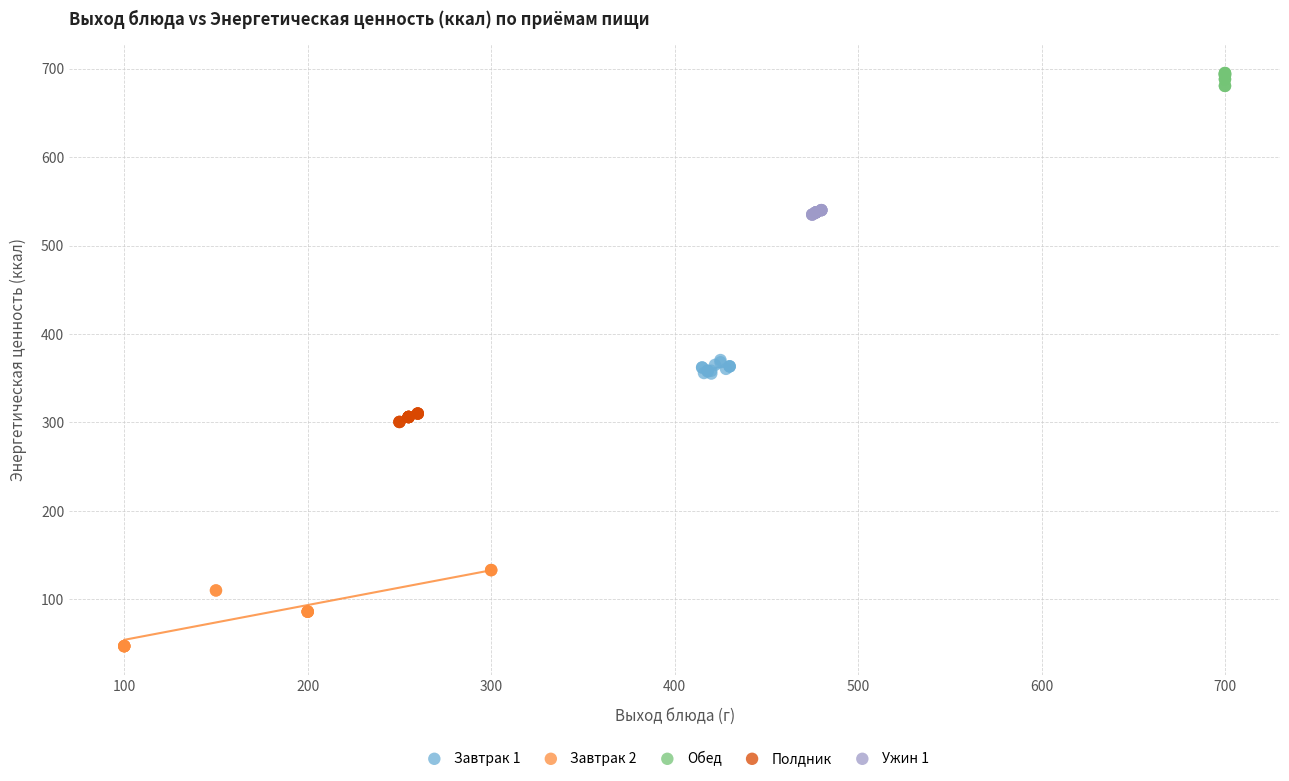

Which series reaches the maximum Y coordinate?

Обед